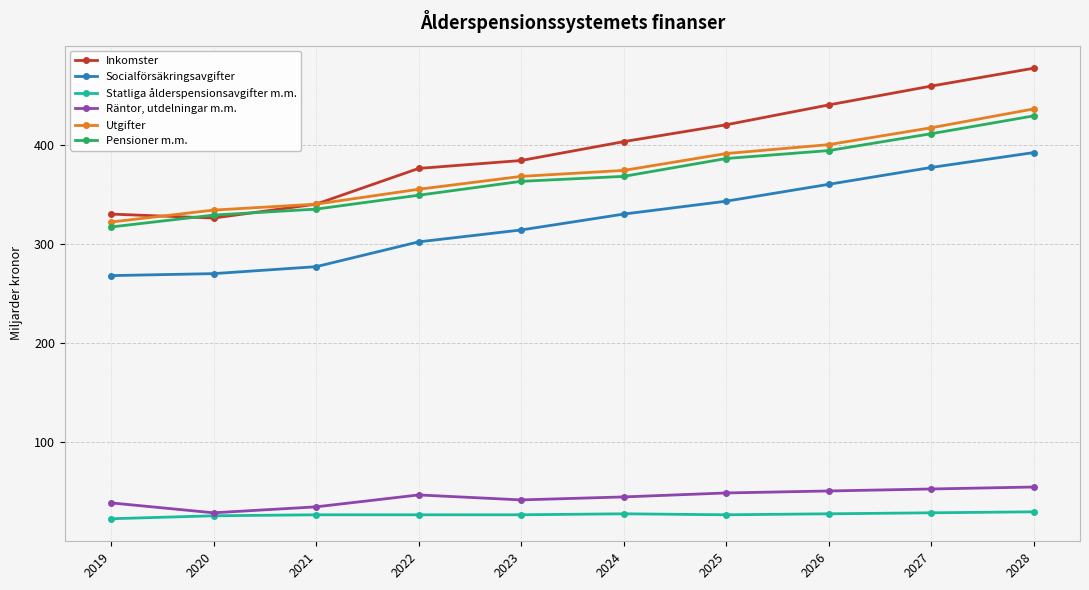

The value of Statliga ålderspensionsavgifter m.m. at 2021 is 27. True or false?

True